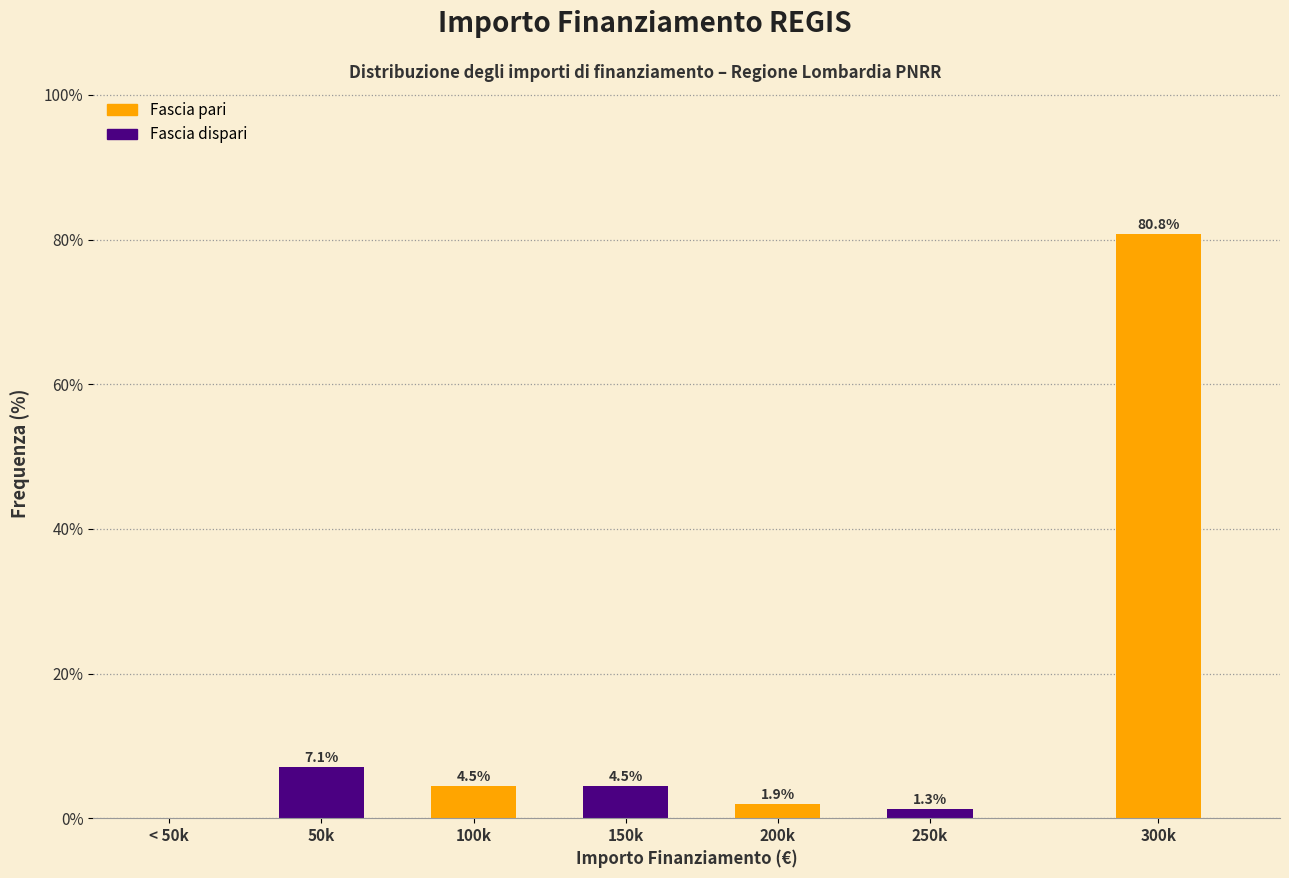

Reading left to right, what are all the values shown in this chart?

< 50k=0.0	50k=7.1	100k=4.5	150k=4.5	200k=1.9	250k=1.3	300k=80.8